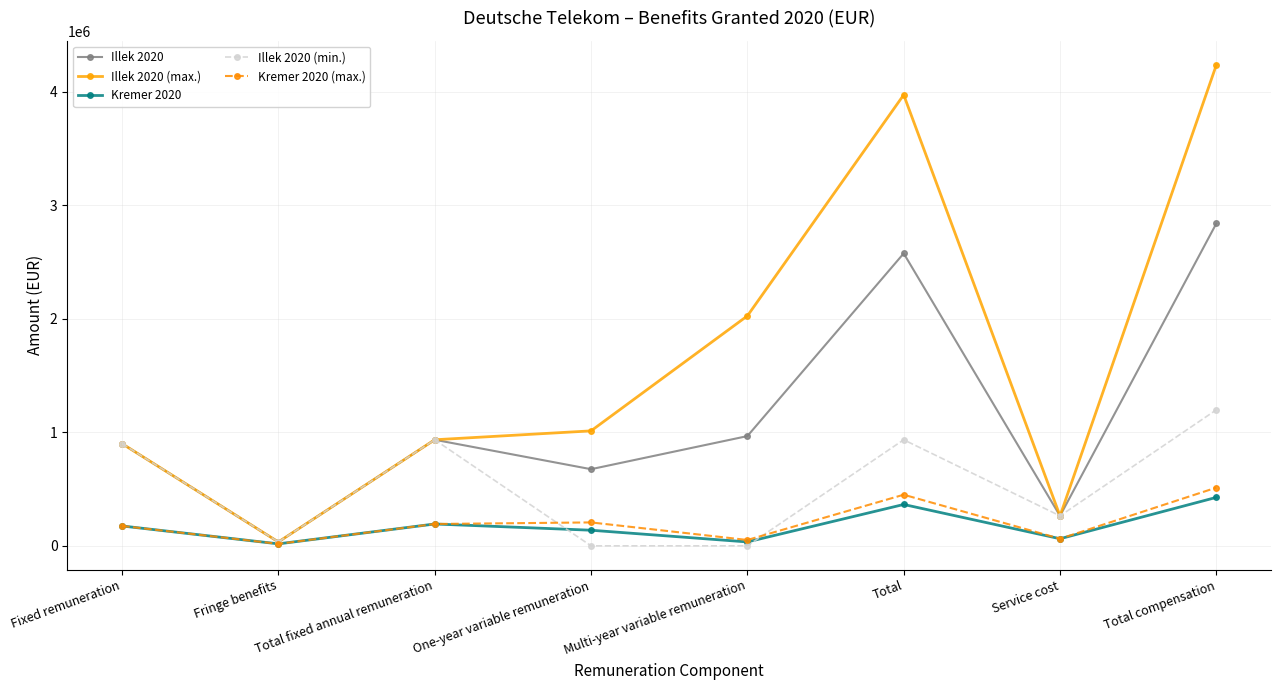

Is it true that Illek 2020 equals 675000 at One-year variable remuneration?

True